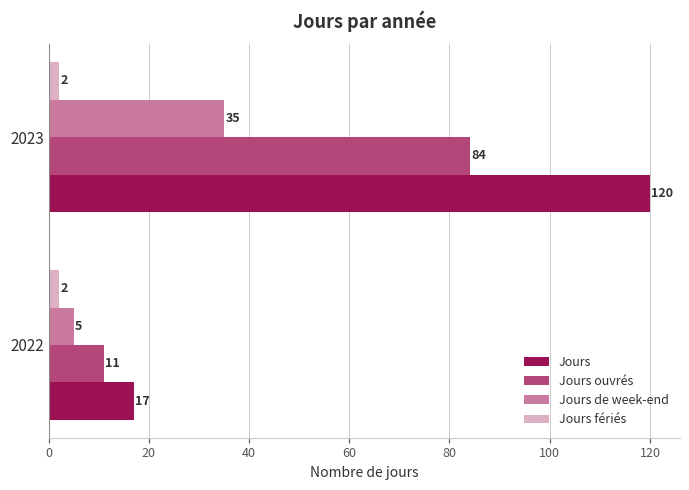

What is the highest value of the Jours series?

120